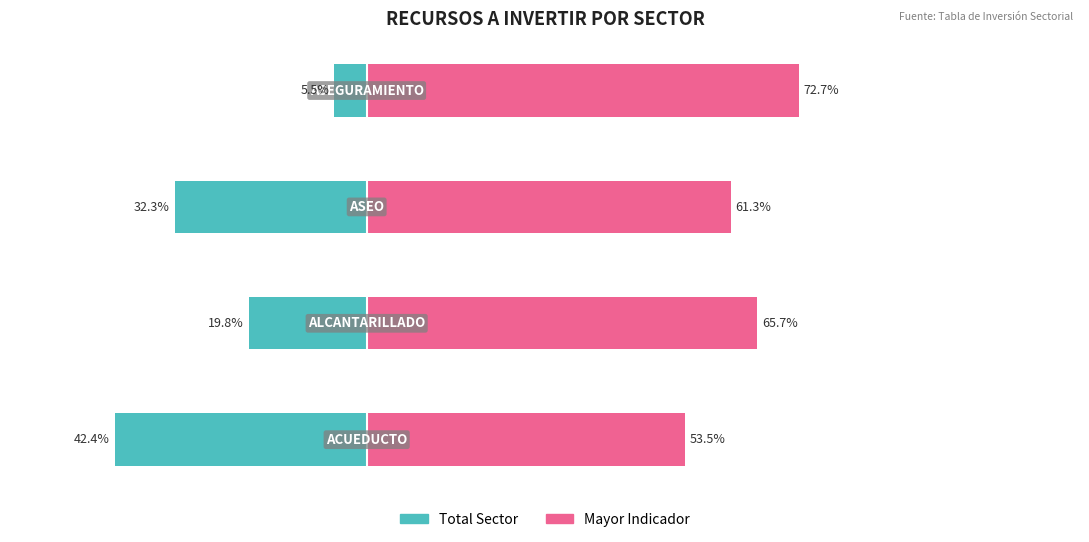

At which category is the sum across all series the highest?

3